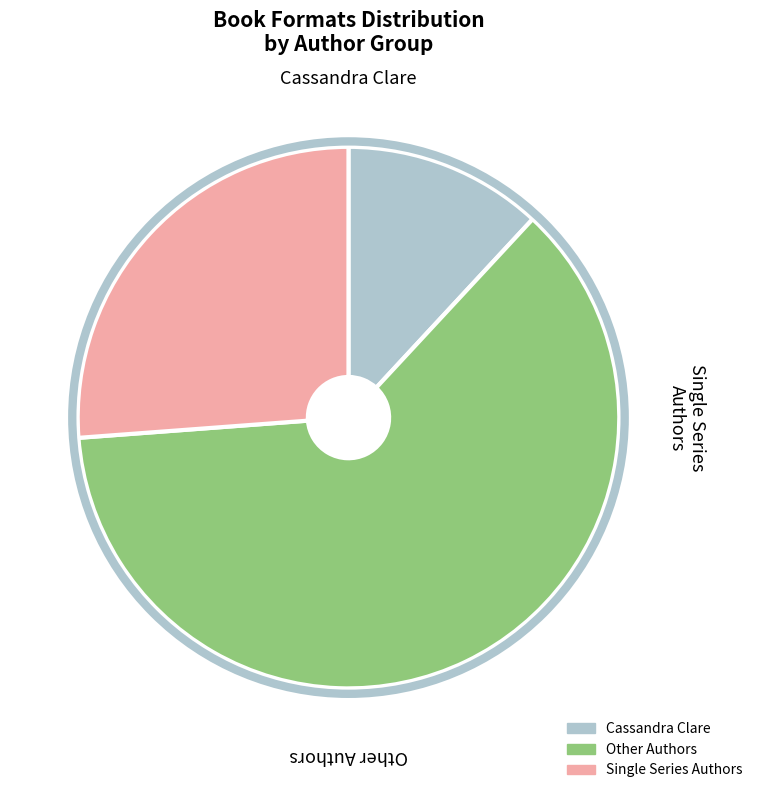

Does any single category account for the majority?

Yes